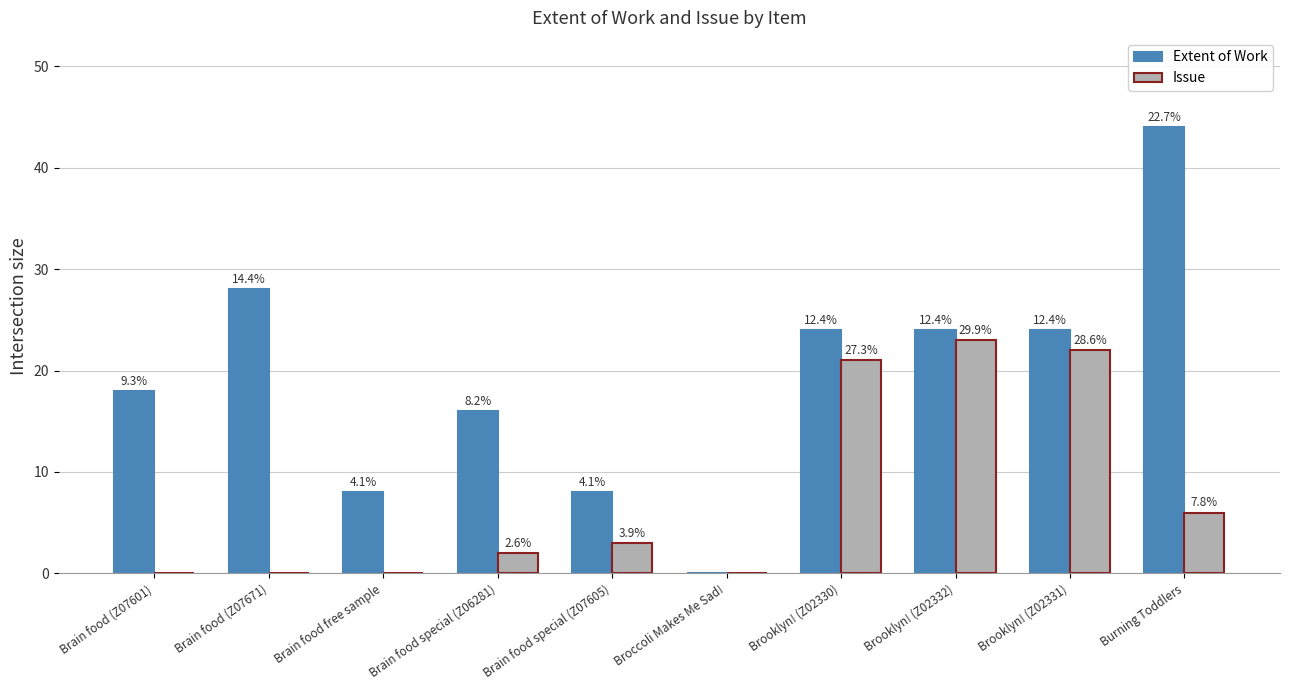

What is the spread (max minus min) of values at Burning Toddlers?

38